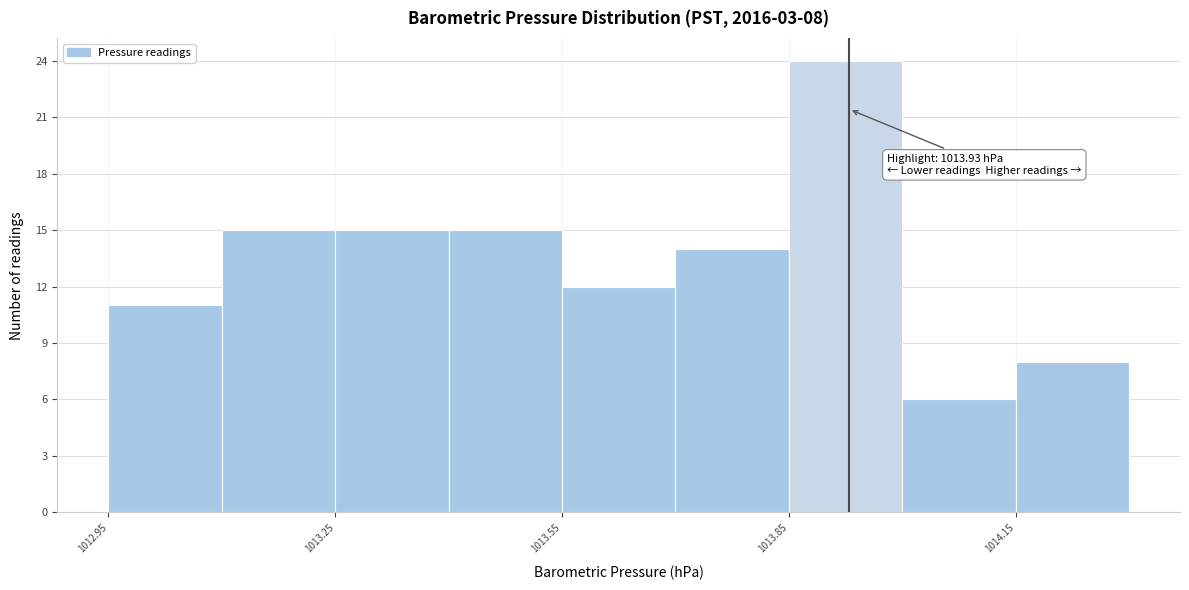

Around what value on the x-axis is the tallest bar? Give the approximate position of its centre, as read against the axis.

1013.95